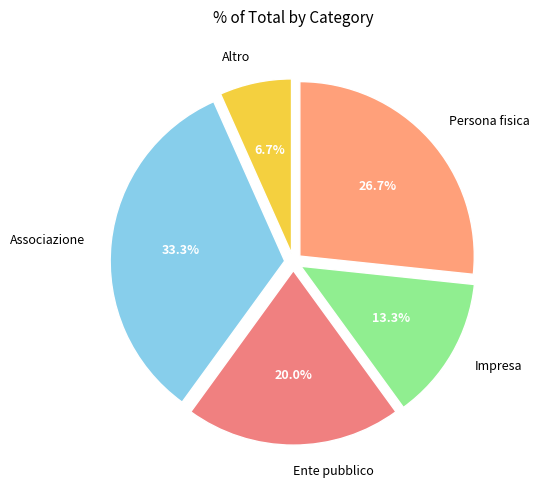

Which category has the smallest portion of the pie?

Altro